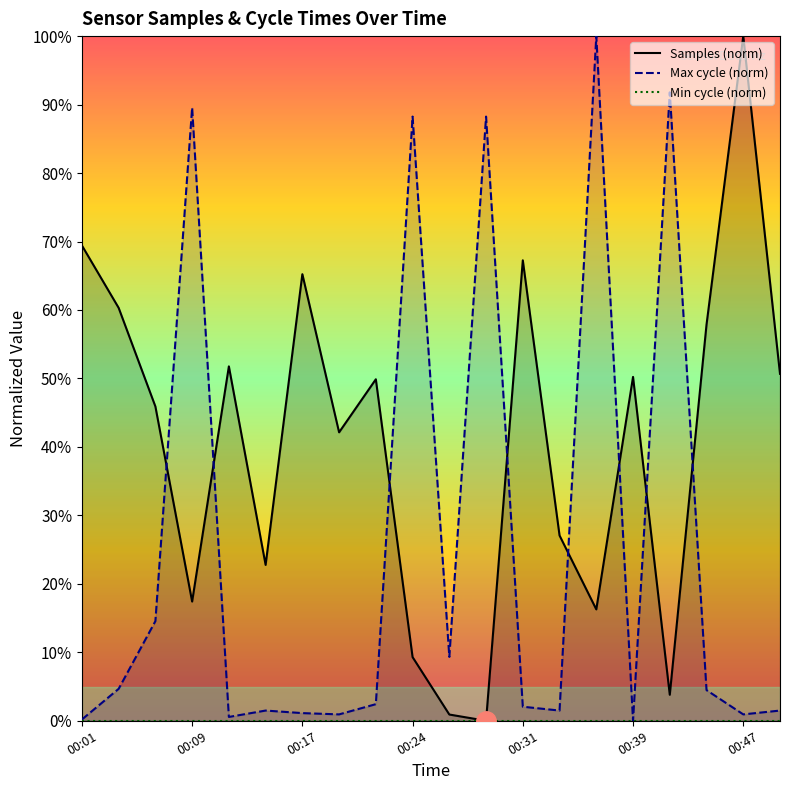

Does the chart have visible grid lines?

No